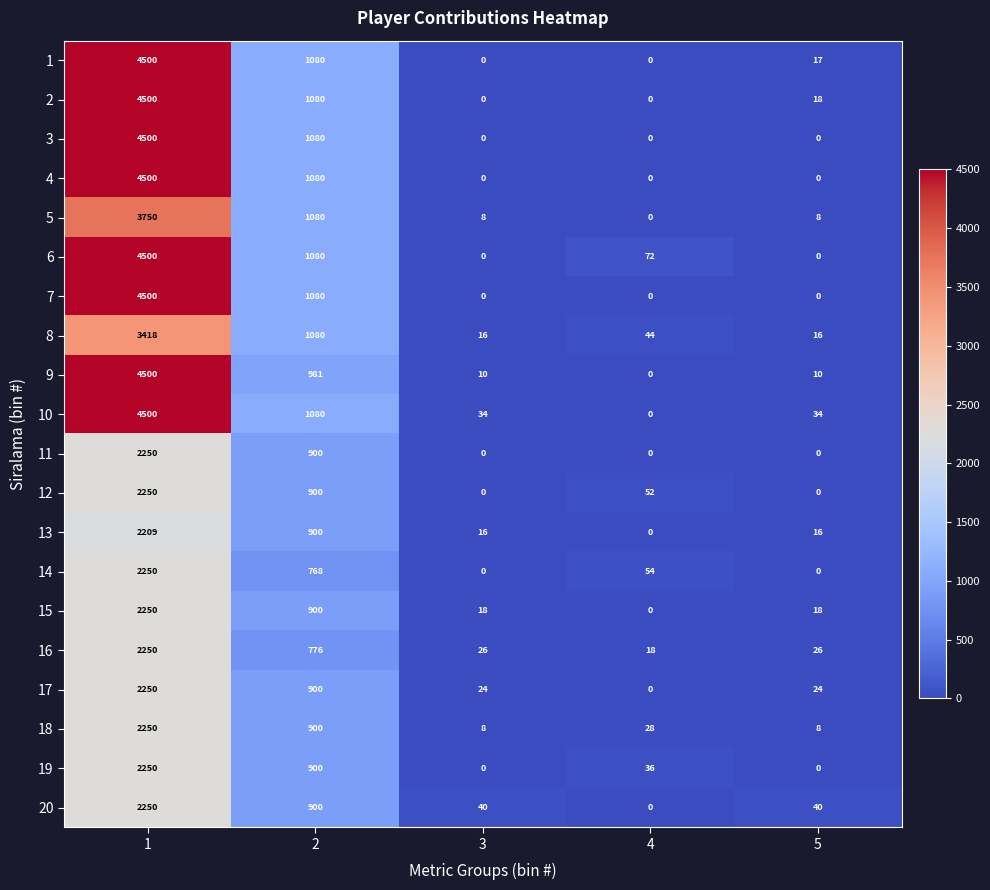

The value of 13 at 5 is 16. True or false?

True